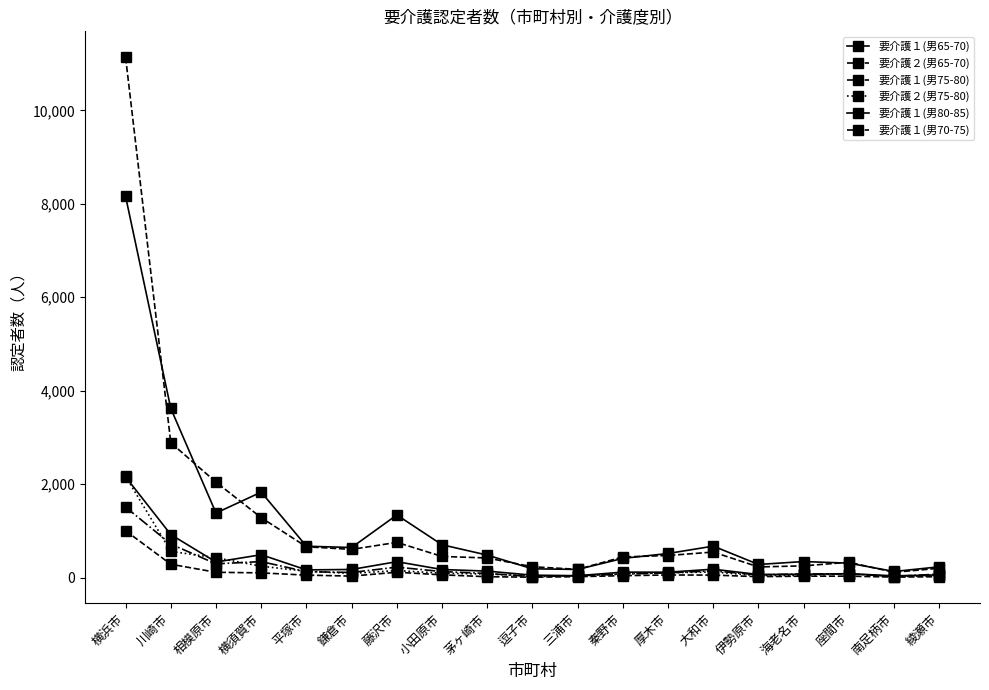

What is the average value of the 要介護２(男75-80) series?

239